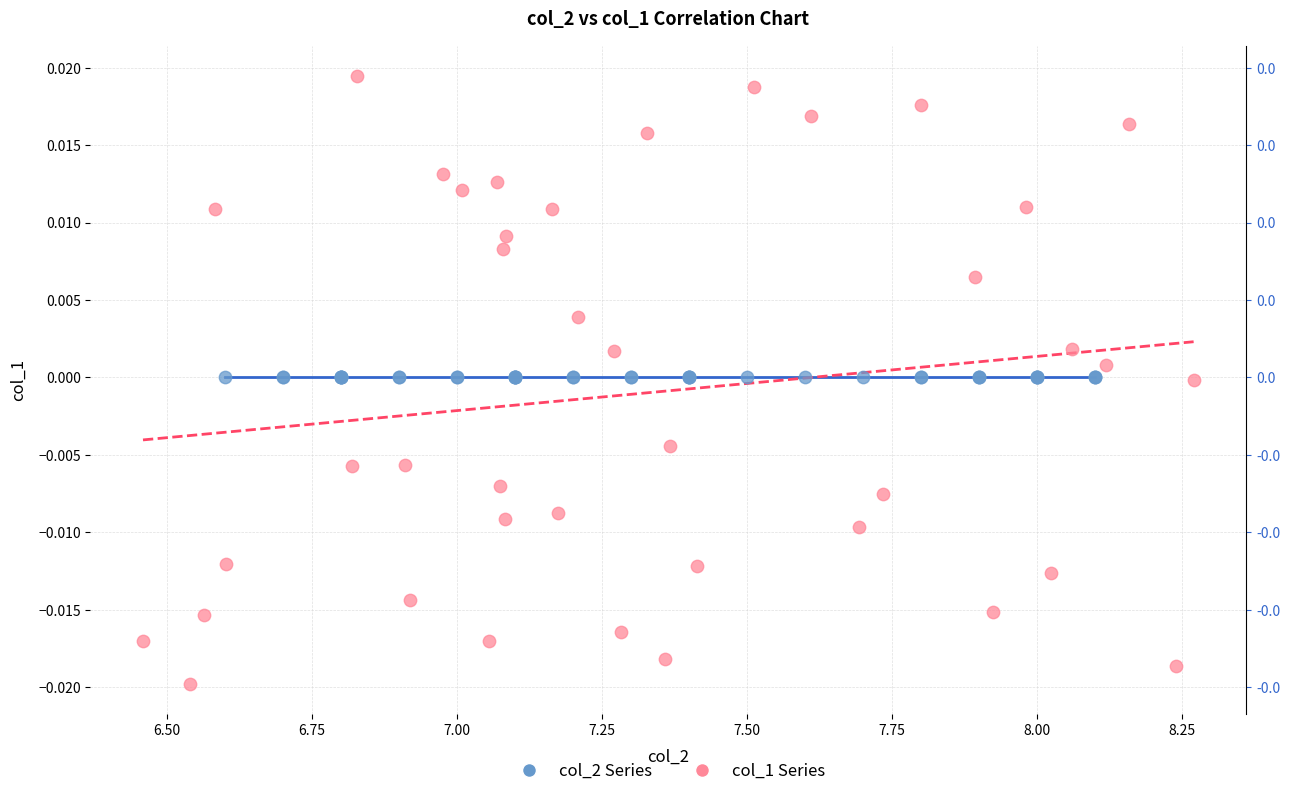

Which series contains the lowest Y value?

col_1 Series